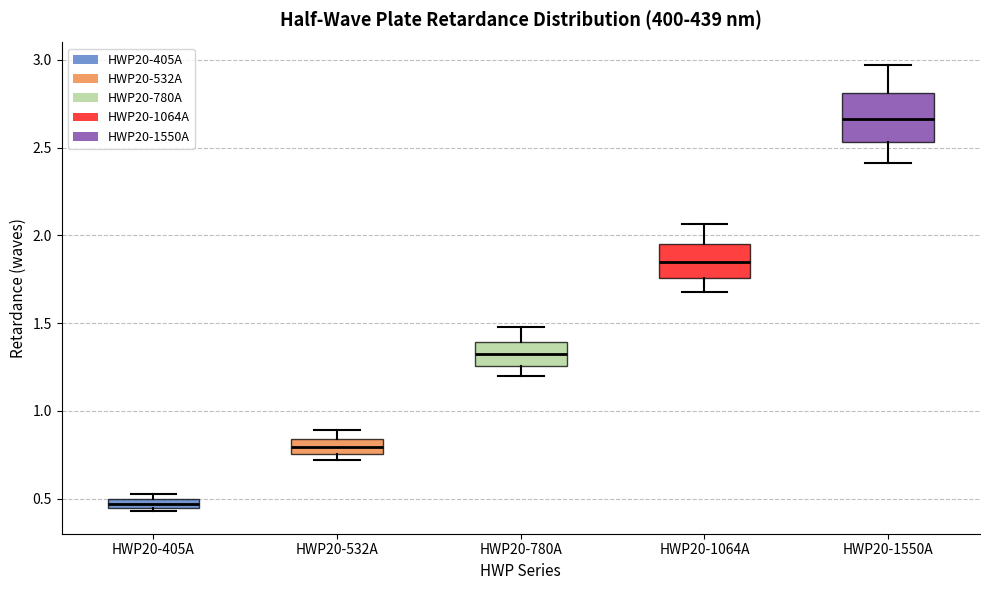

Which box's median line is the highest?

HWP20-1550A